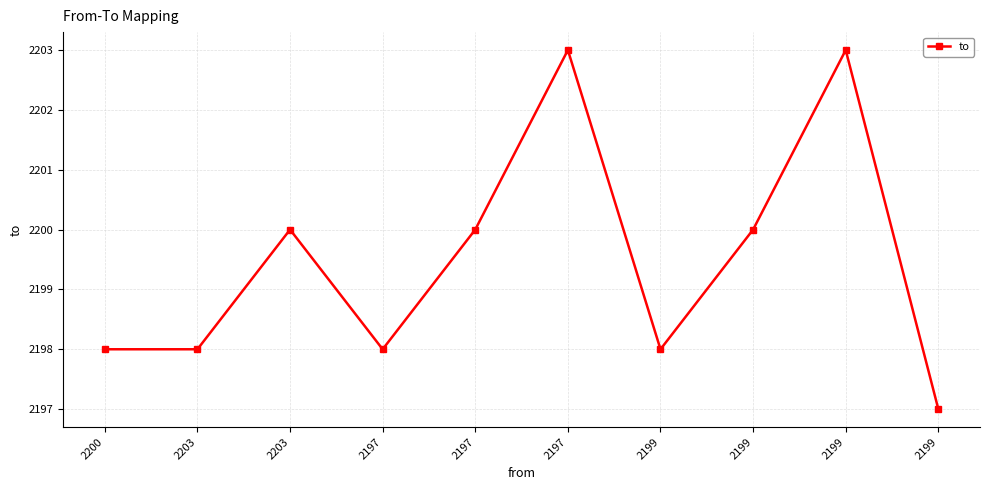

What is the difference between the maximum and minimum values?

6